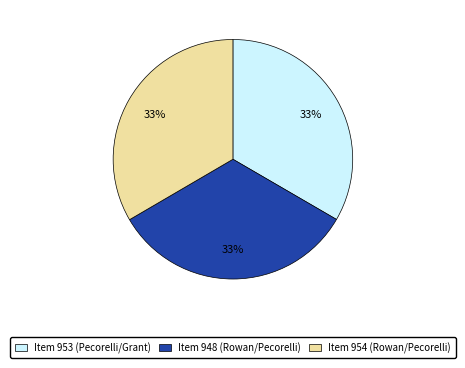

True or false: Item 953 (Pecorelli/Grant) accounts for 33% of the total.

True